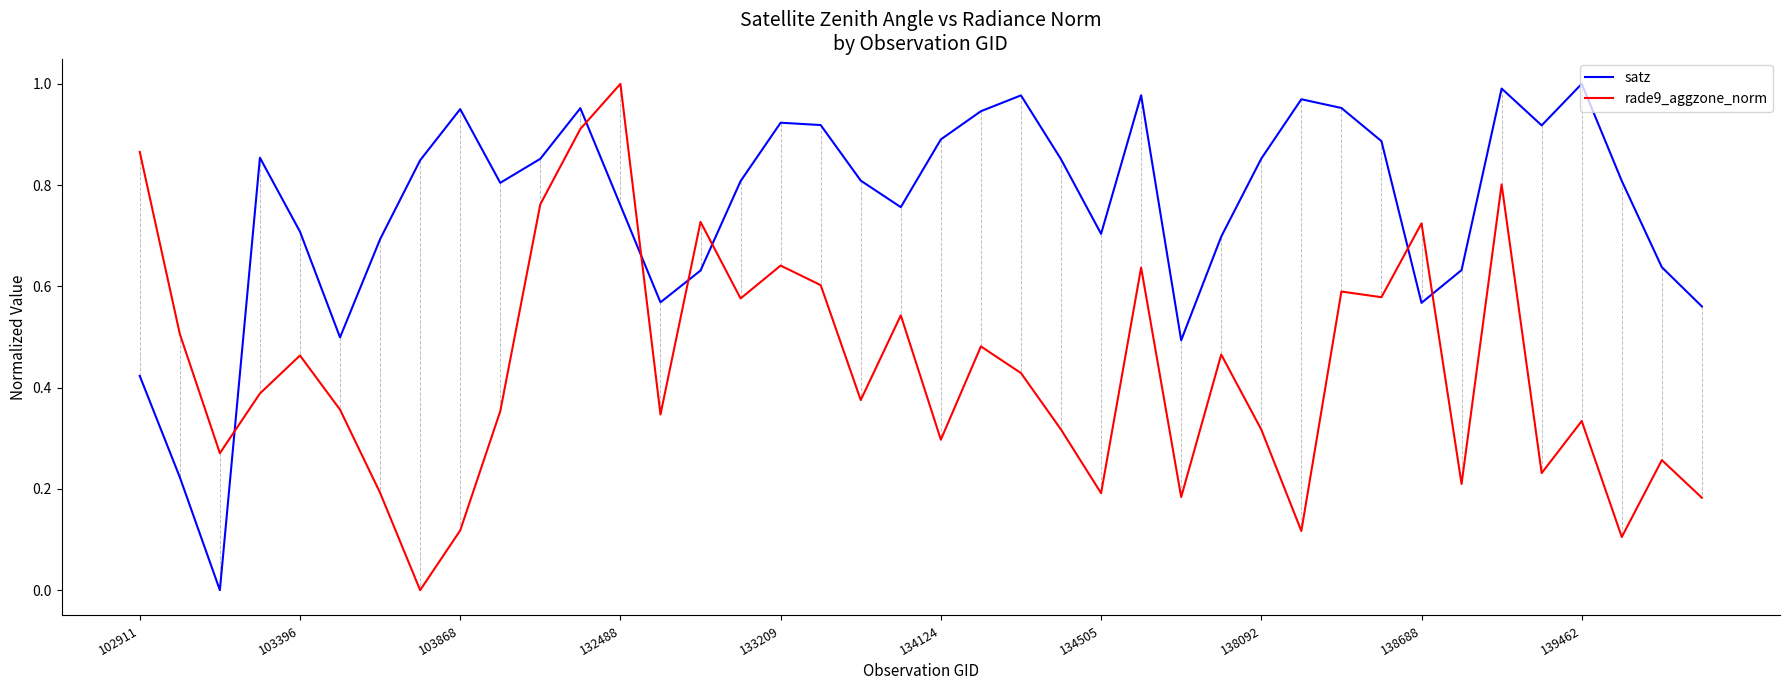

How many times do satz and rade9_aggzone_norm cross each other?

7